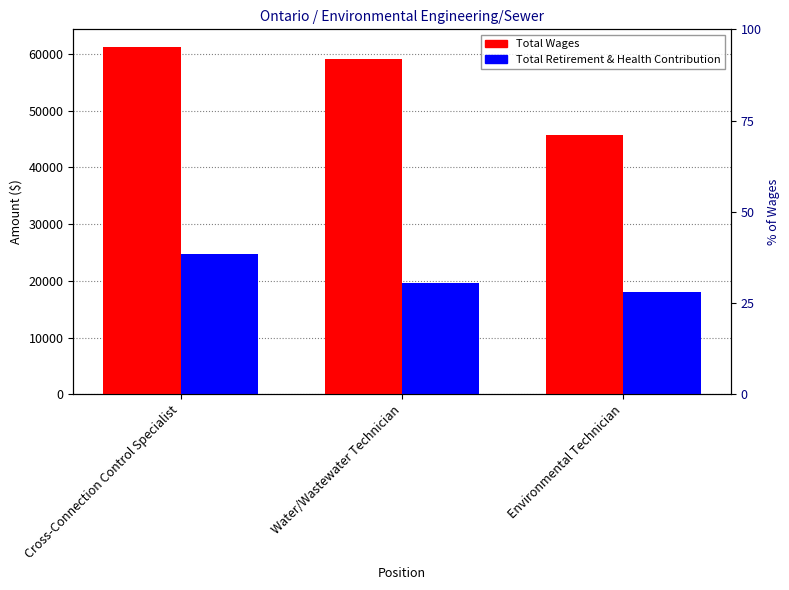

Where does the Total Retirement & Health Contribution series first go above 19573?

Cross-Connection Control Specialist